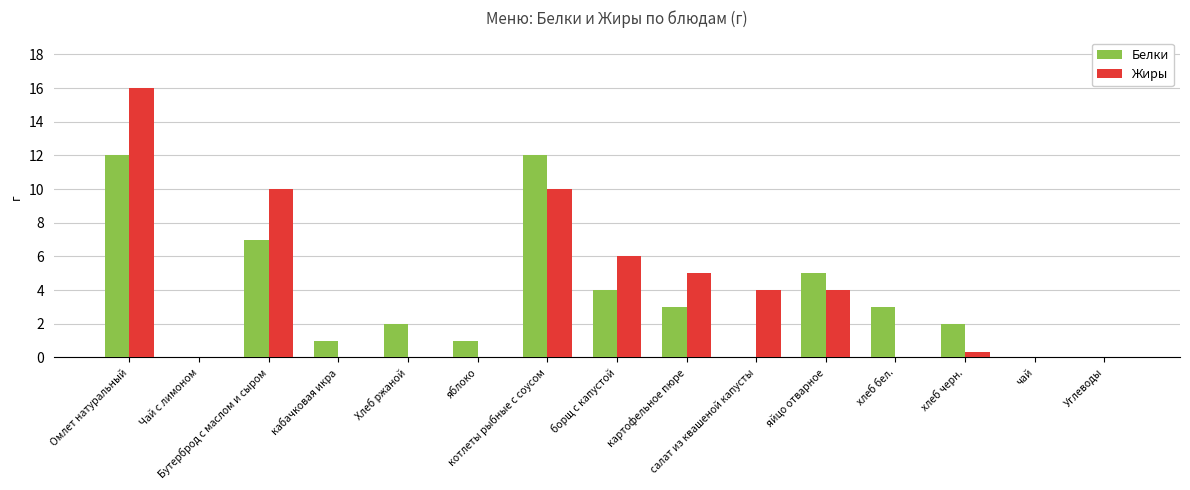

True or false: Жиры has a value of -8.8 at Углеводы.

False